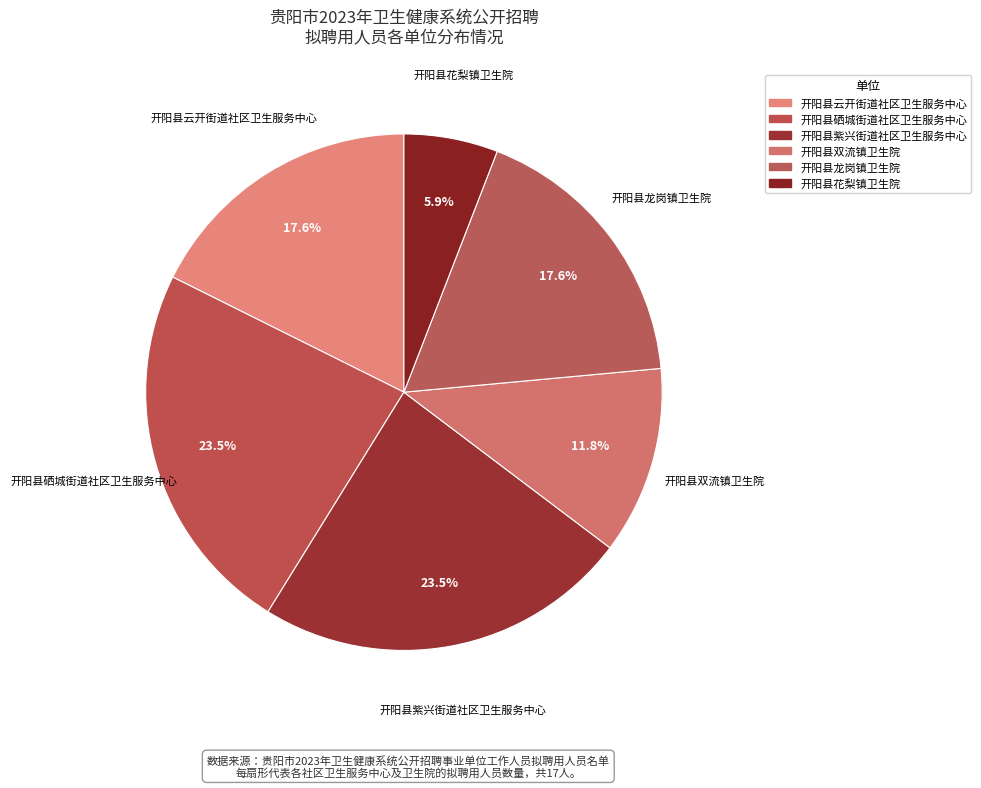

How many segments does this pie chart have?

6